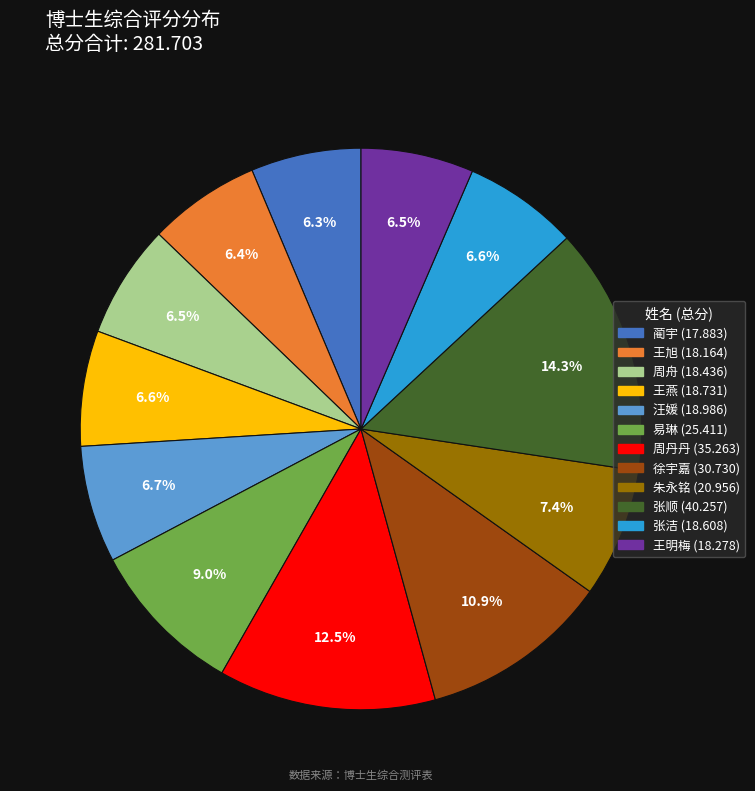

True or false: 蔺宇 accounts for 6% of the total.

True